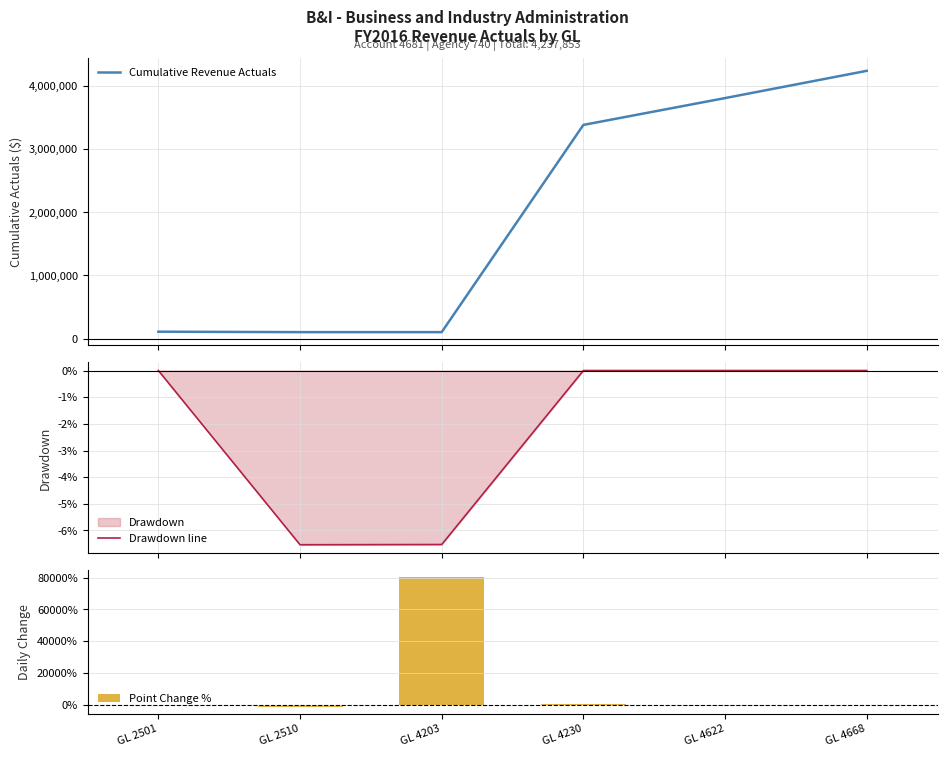

At how many categories does at least one series exceed 3193169?

3